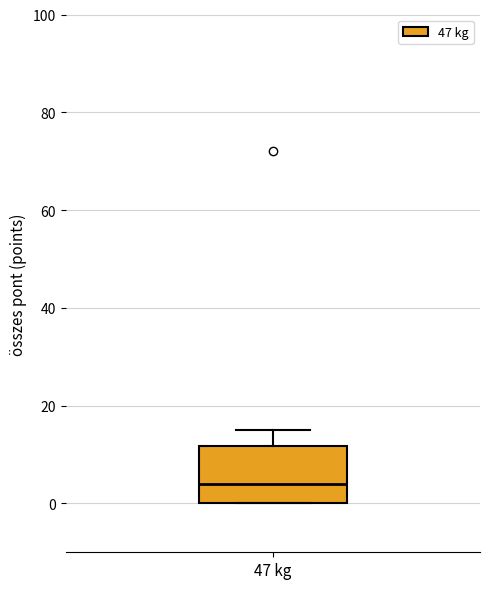

Where is the upper edge of the box for 47 kg on the y-axis? The values are not printed on the chart, so give them approximately, as read against the axis.

12